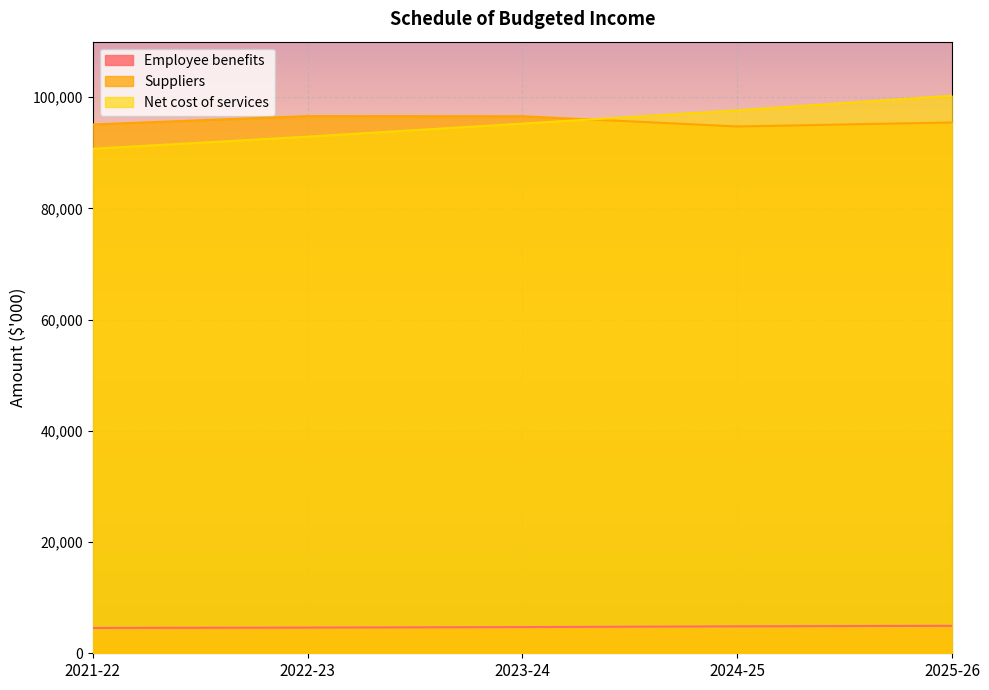

What is the approximate value of Net cost of services at 2024-25, to the nearest 10?

97640